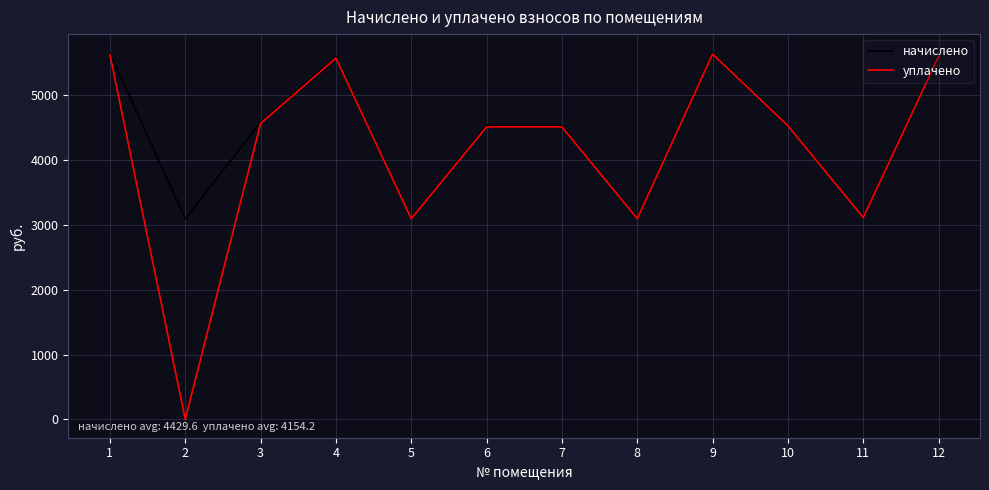

What is the average value of the начислено series?

4429.7